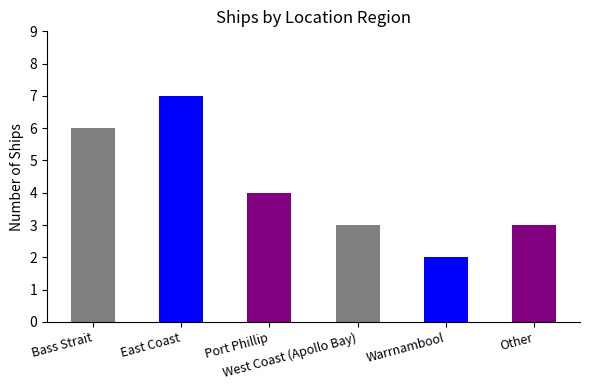

Reading left to right, transcribe all the data shown in this chart.

Bass Strait=6	East Coast=7	Port Phillip=4	West Coast (Apollo Bay)=3	Warrnambool=2	Other=3